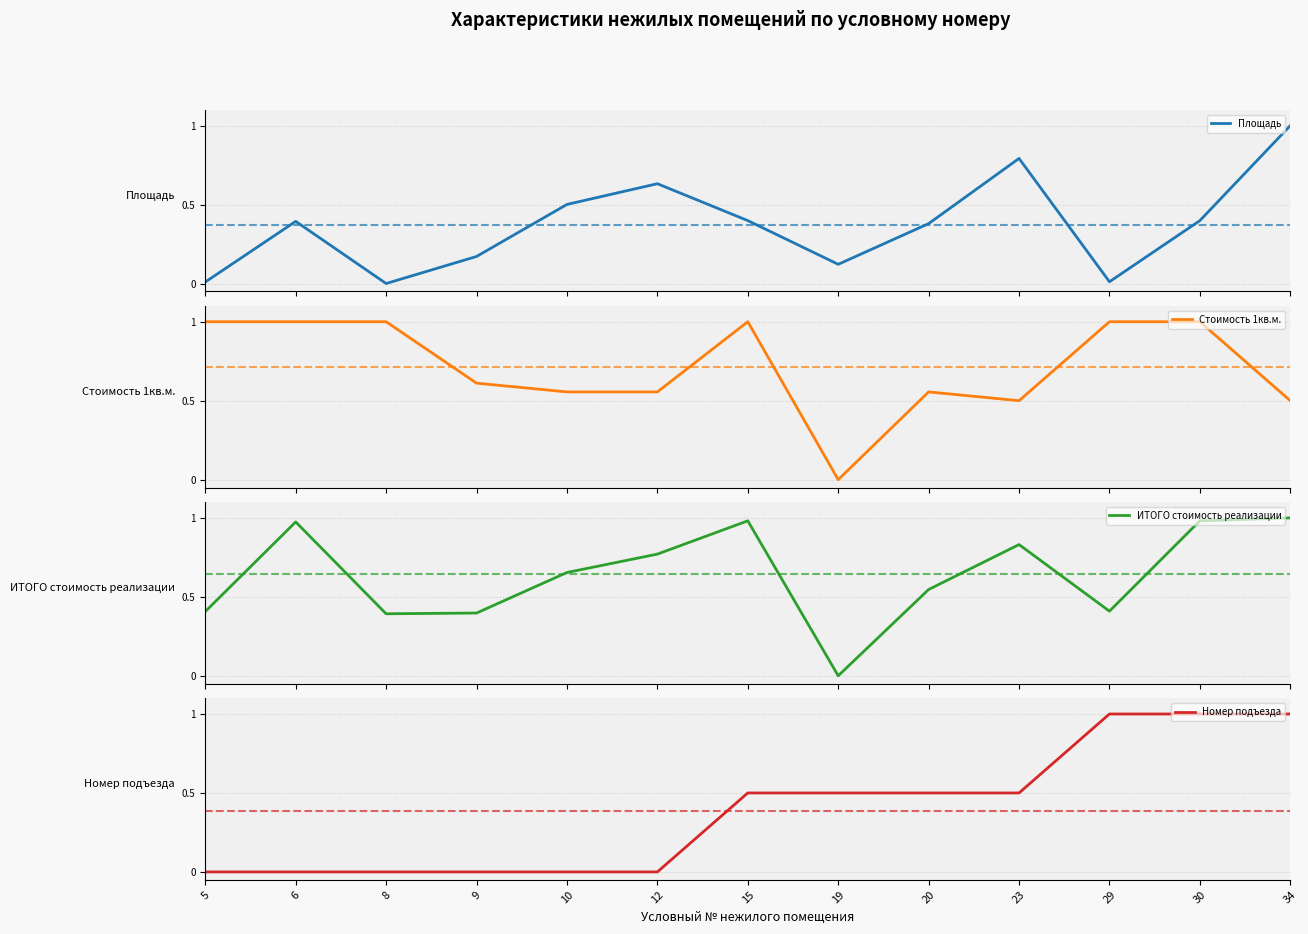

Is it true that Площадь equals 0.0 at 9?

False